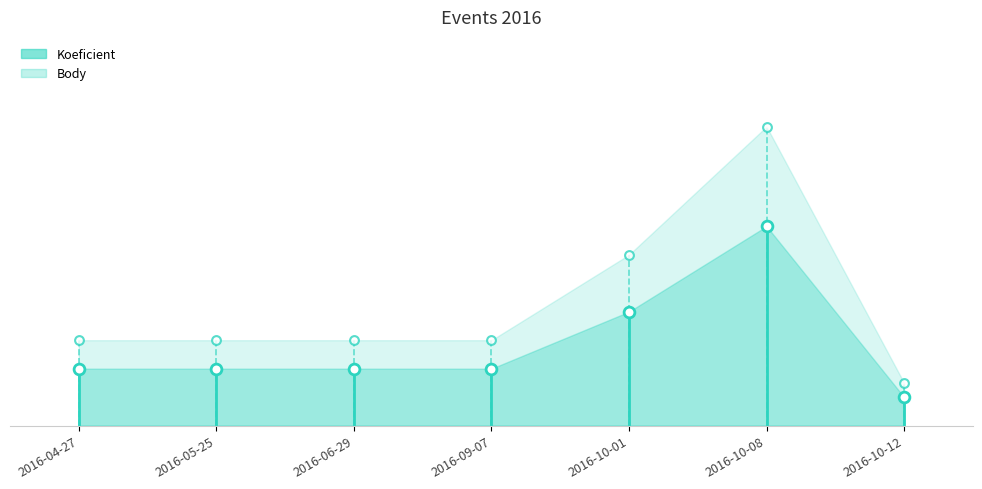

At which category is the sum across all series the highest?

2016-10-08